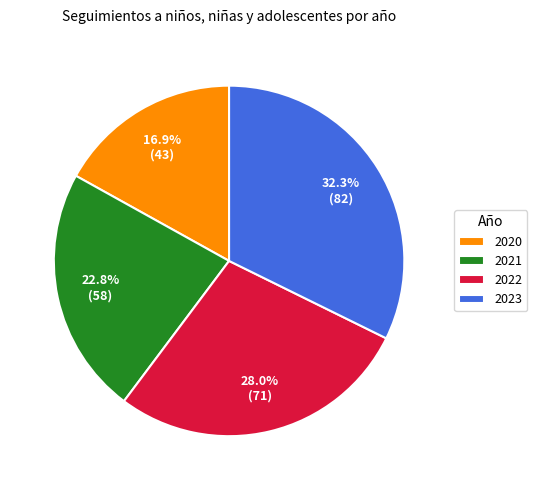

What portion of the pie excludes 2023?

67.7%